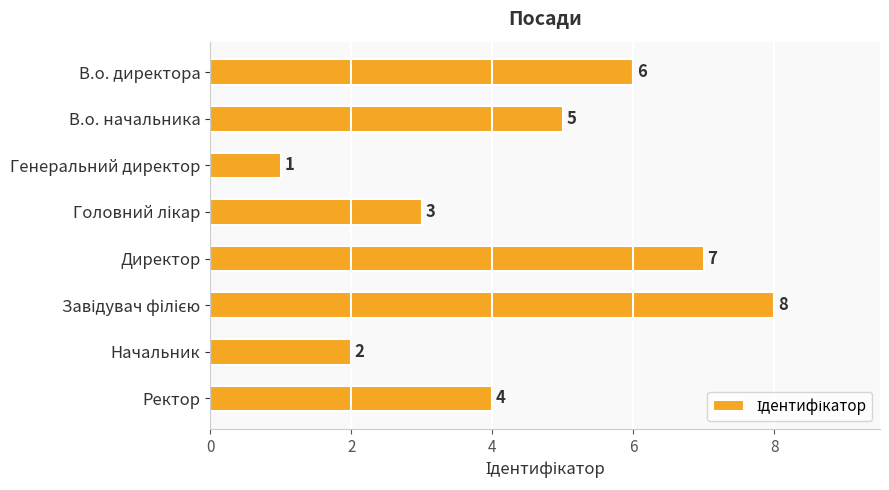

Which label corresponds to the smallest value in the chart?

Генеральний директор